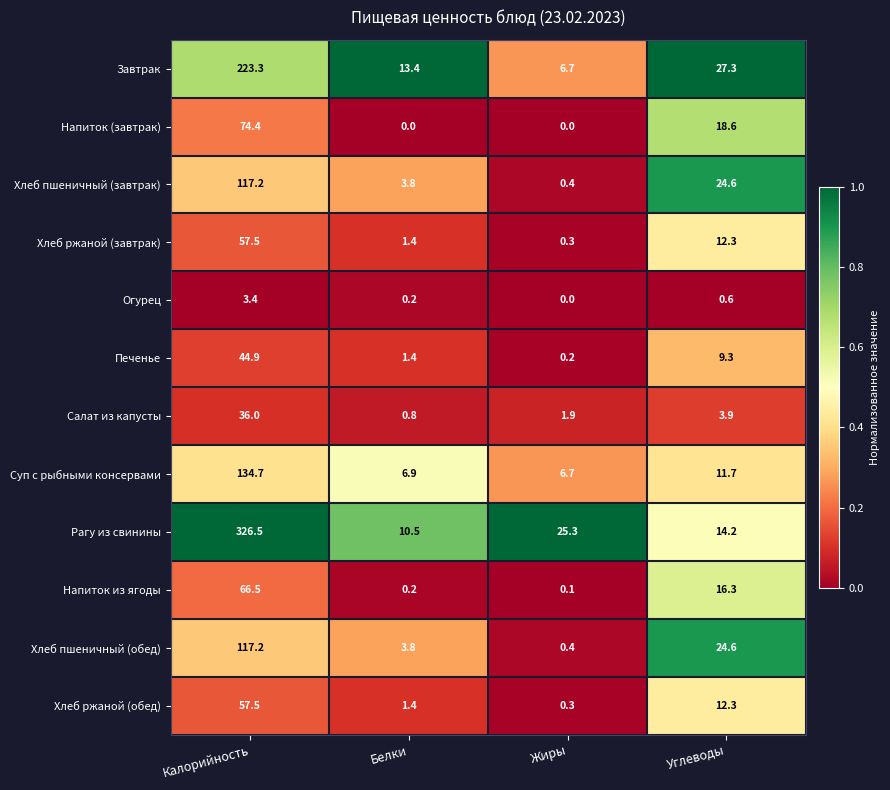

Between Калорийность and Углеводы, which series saw the biggest shift?

Рагу из свинины